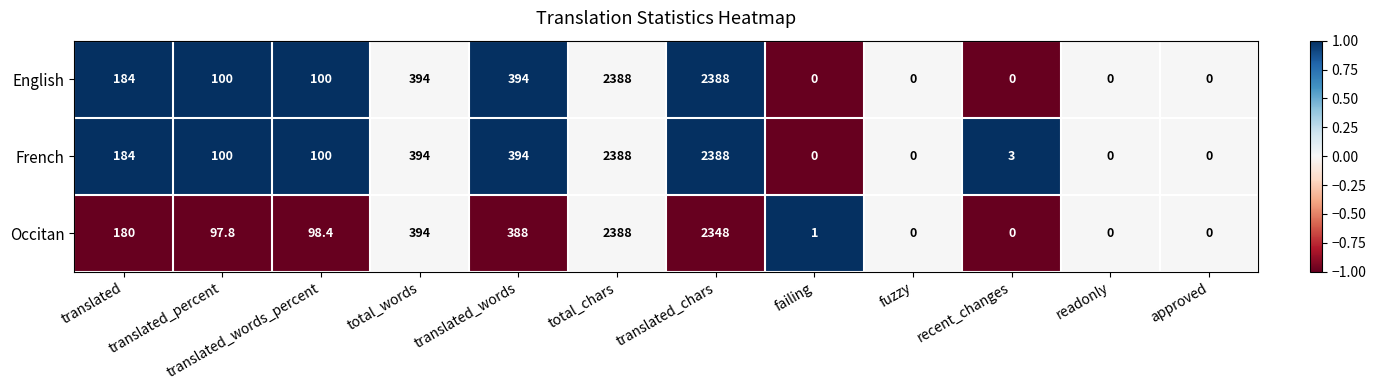

What value does the English series have at translated_chars?

2388.0